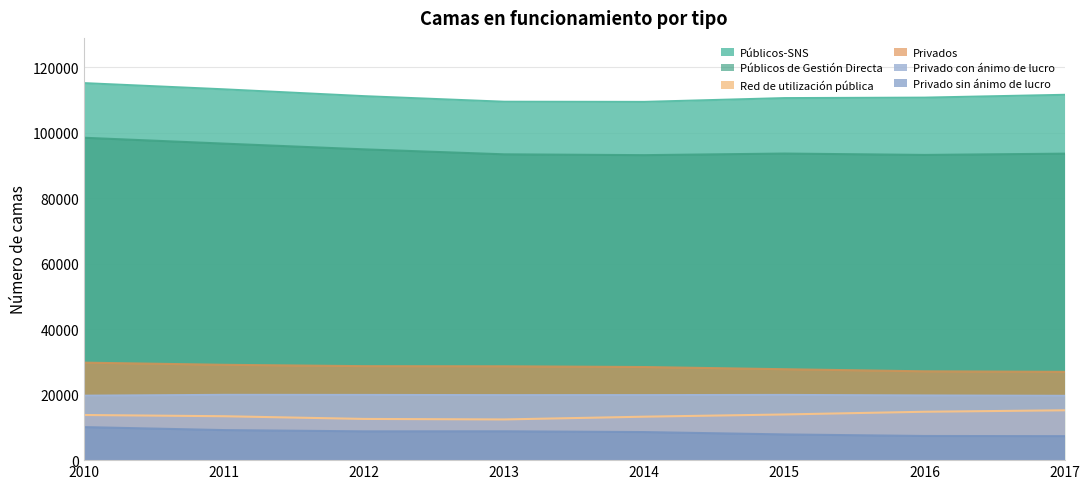

Between 2012 and 2011, which is larger?

2011